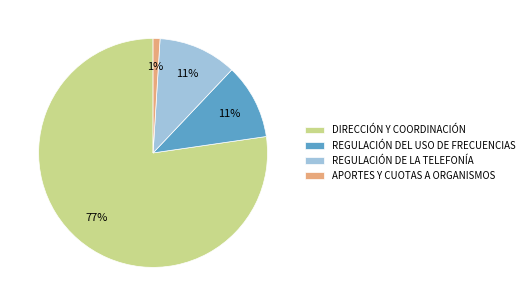

Count the number of slices in the pie.

4